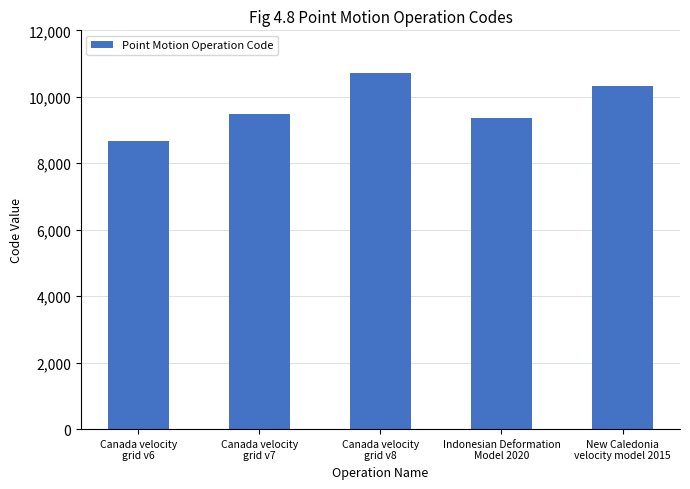

What is the label of the 5th bar from the left?

New Caledonia
velocity model 2015